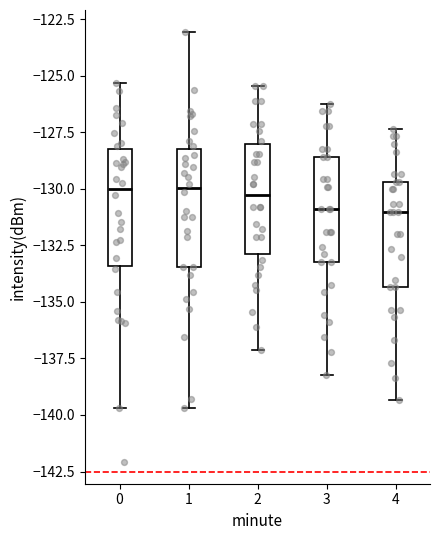

Reading left to right, read every box against the y-axis: the position of its median line, the range the box covers, and the ends of its whiskers. The values are not printed on the chart, so give them approximately, as read against the axis.

0: median -130.0, box -133.5 to -128.0, whiskers -139.5 to -125.5
1: median -130.0, box -133.5 to -128.0, whiskers -139.5 to -123.0
2: median -130.5, box -133.0 to -128.0, whiskers -137.0 to -125.5
3: median -131.0, box -133.0 to -128.5, whiskers -138.0 to -126.0
4: median -131.0, box -134.5 to -129.5, whiskers -139.5 to -127.5